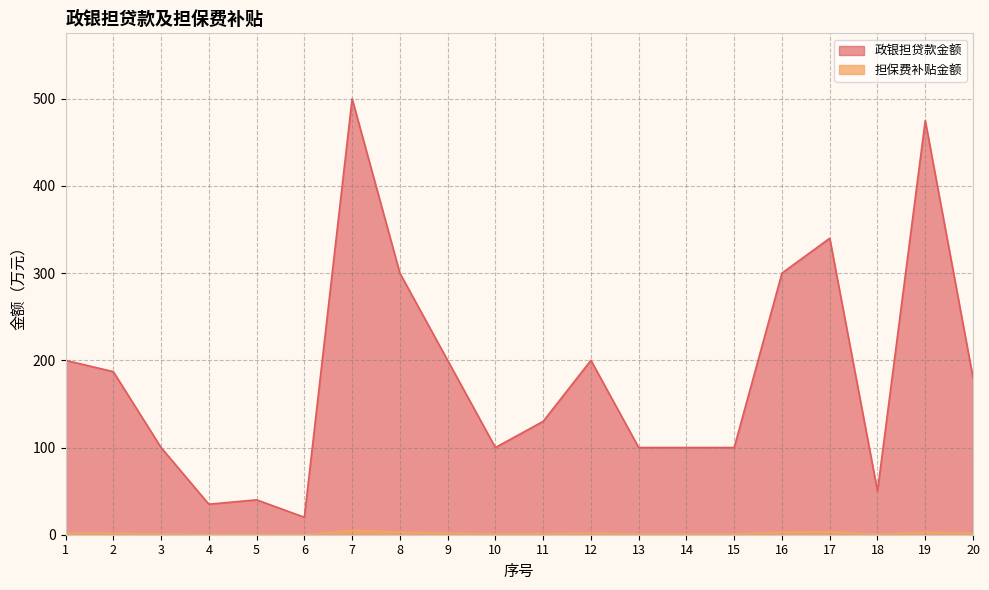

In 担保费补贴金额, how many points are higher than both neighbors (excluding endpoints)?

5